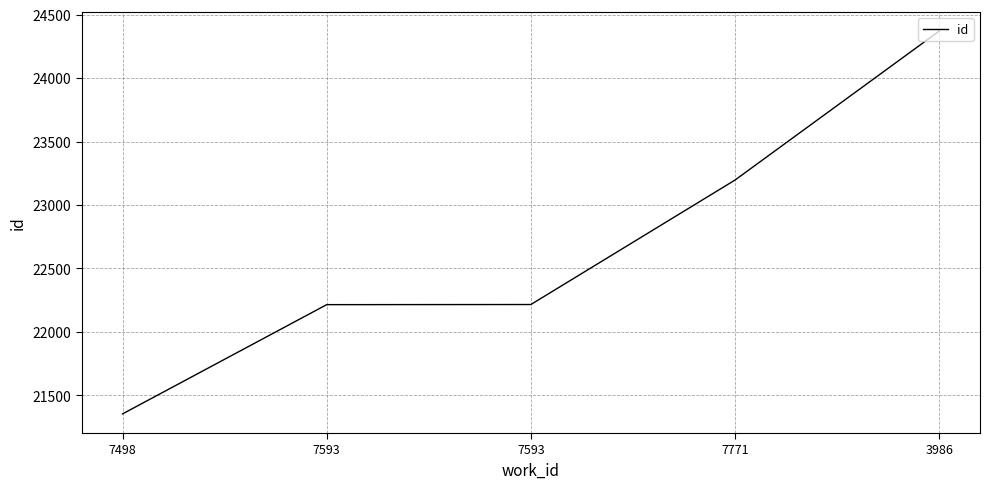

Which label corresponds to the largest value in the chart?

3986